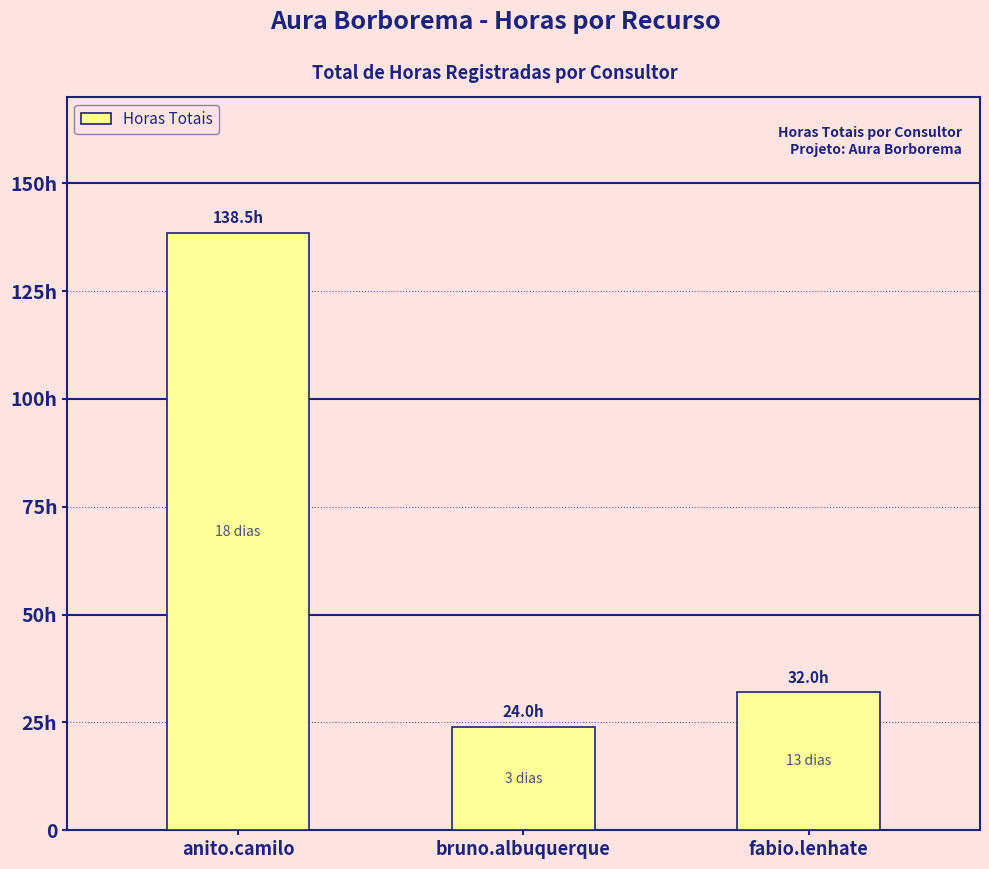

Are the bars horizontal?

No